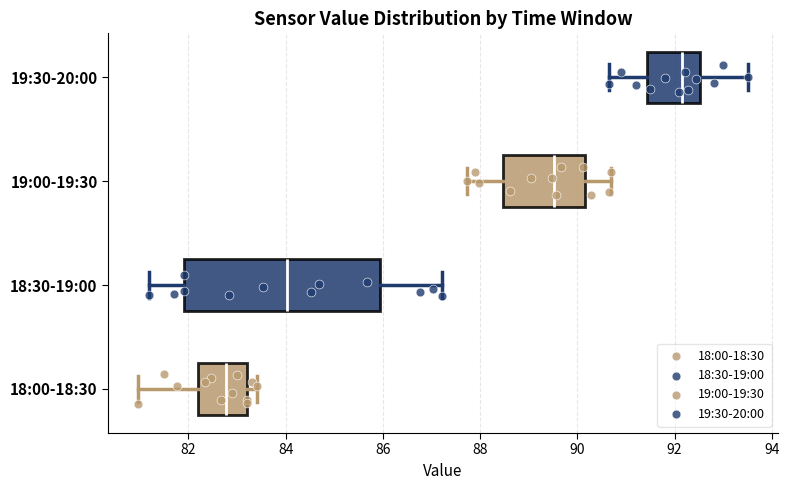

Which box has the furthest to the left median line?

18:00-18:30